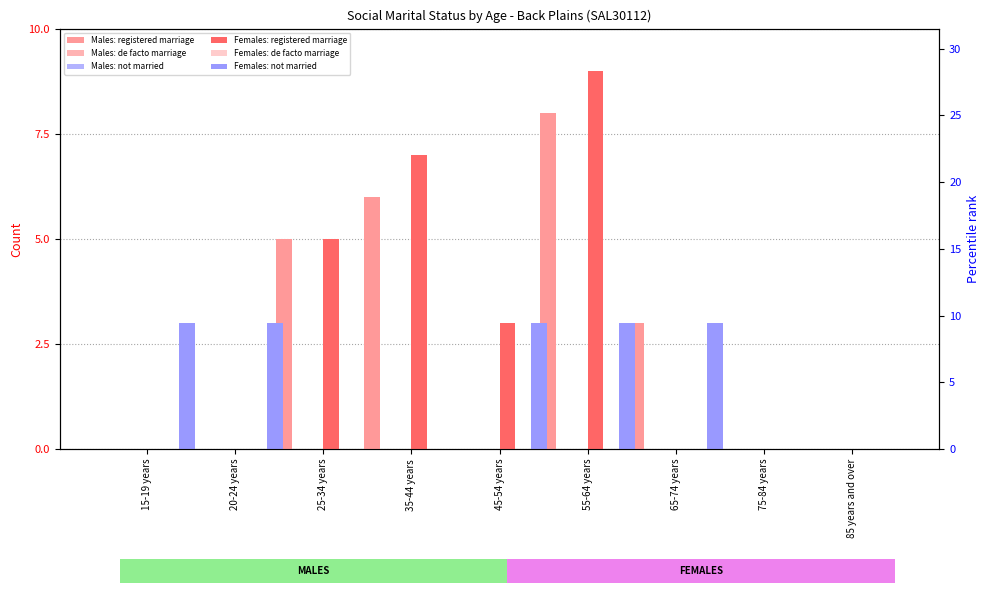

Reading left to right, what are all the values shown in this chart?

Males: registered marriage: 15-19 years=0	20-24 years=0	25-34 years=5	35-44 years=6	45-54 years=0	55-64 years=8	65-74 years=3	75-84 years=0	85 years and over=0
Males: de facto marriage: 15-19 years=0	20-24 years=0	25-34 years=0	35-44 years=0	45-54 years=0	55-64 years=0	65-74 years=0	75-84 years=0	85 years and over=0
Males: not married: 15-19 years=0	20-24 years=0	25-34 years=0	35-44 years=0	45-54 years=0	55-64 years=0	65-74 years=0	75-84 years=0	85 years and over=0
Females: registered marriage: 15-19 years=0	20-24 years=0	25-34 years=5	35-44 years=7	45-54 years=3	55-64 years=9	65-74 years=0	75-84 years=0	85 years and over=0
Females: de facto marriage: 15-19 years=0	20-24 years=0	25-34 years=0	35-44 years=0	45-54 years=0	55-64 years=0	65-74 years=0	75-84 years=0	85 years and over=0
Females: not married: 15-19 years=3	20-24 years=3	25-34 years=0	35-44 years=0	45-54 years=3	55-64 years=3	65-74 years=3	75-84 years=0	85 years and over=0